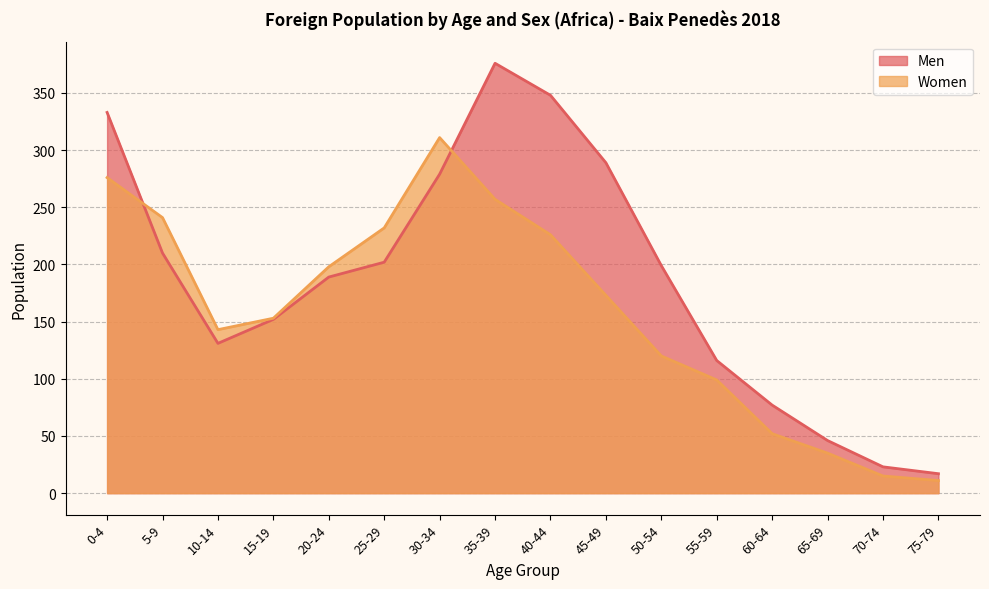

Rank the series by their maximum value, from lowest to highest.

Women, Men